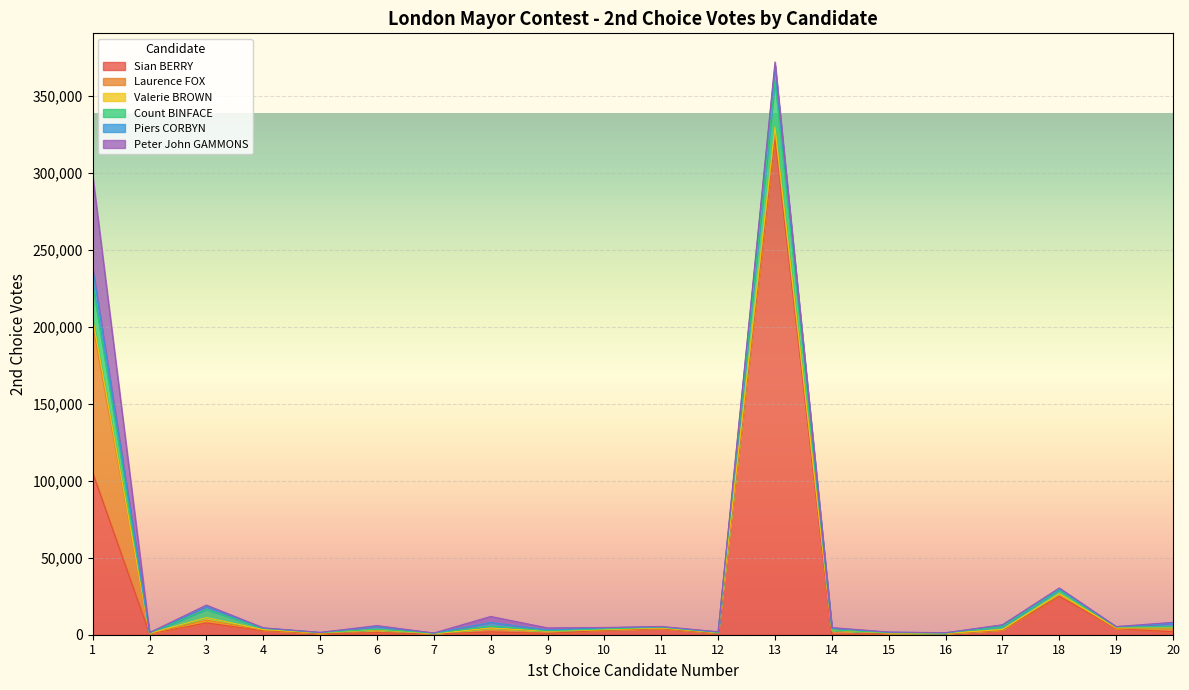

Which series has the largest total across all categories?

Sian BERRY